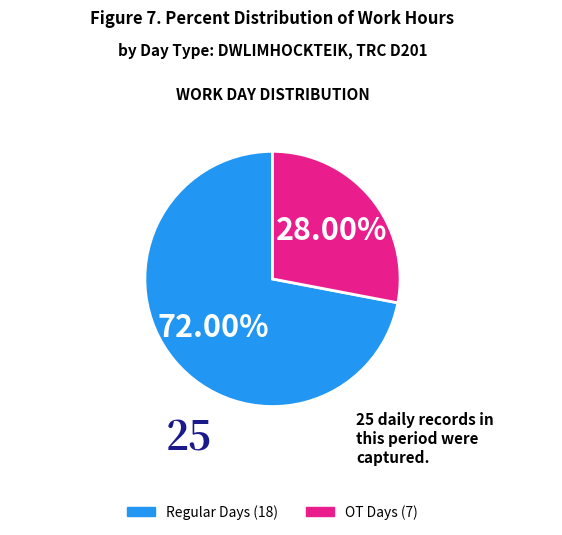

Between Regular Days (18) and OT Days (7), which is larger?

Regular Days (18)